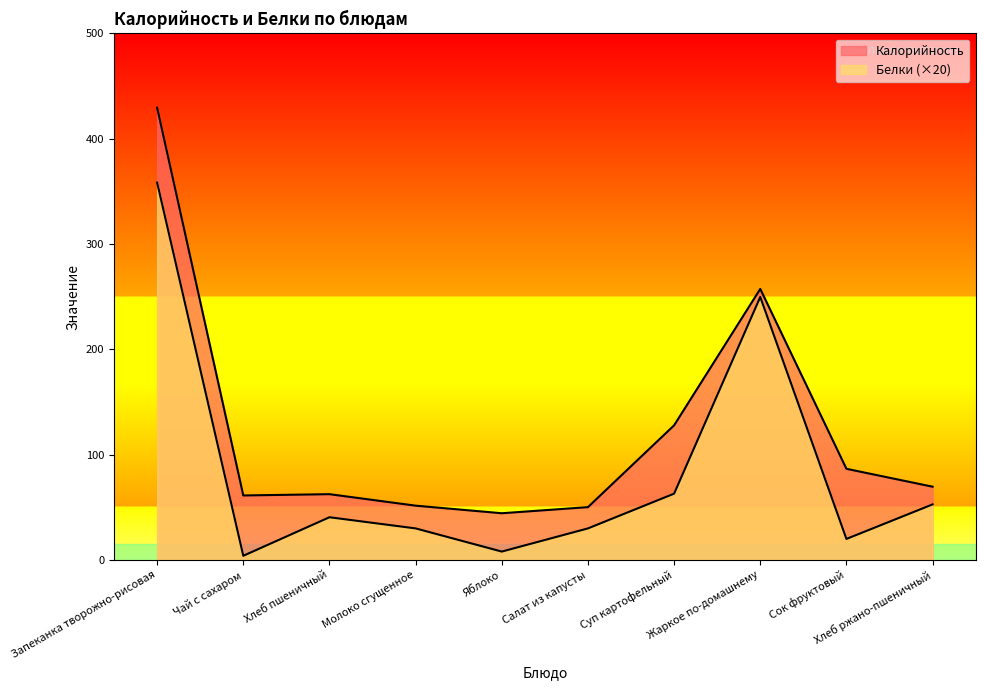

Does the chart display data point markers on the line(s)?

No